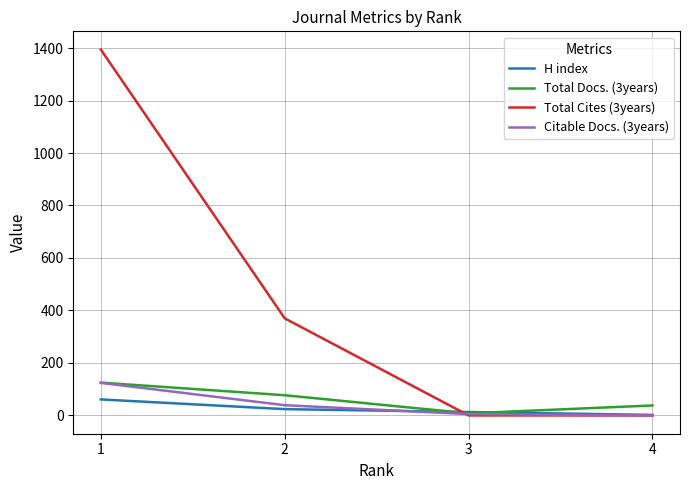

What is the sum of all Total Docs. (3years) values?

248